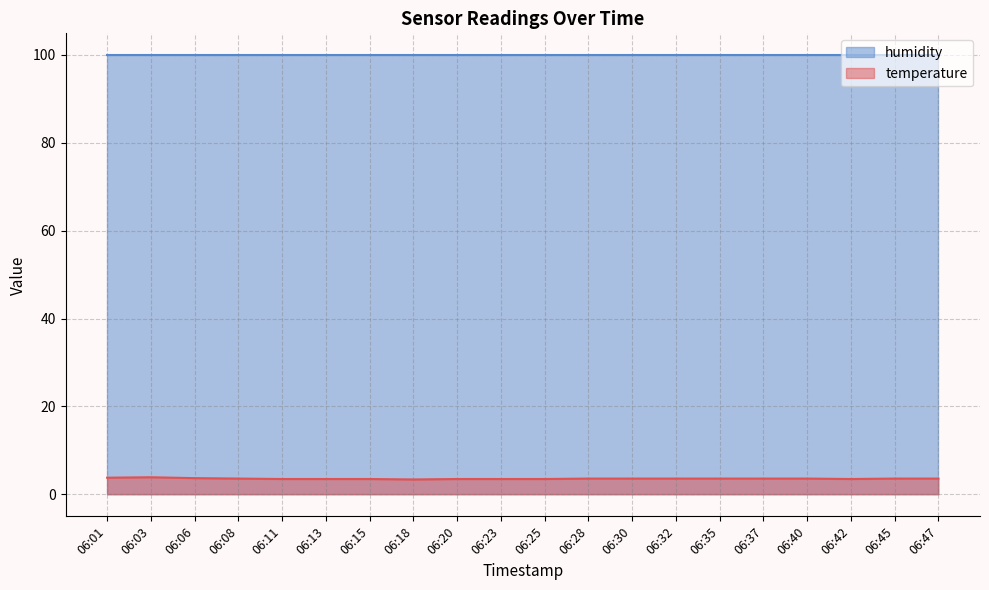

What is the change in value from 06:08 to 06:11?

-0.1